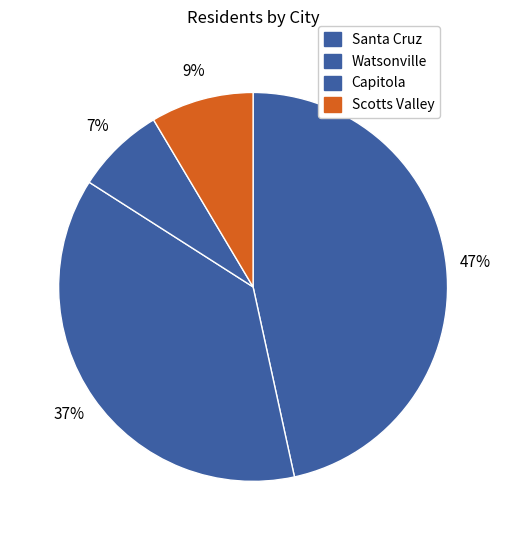

Does Santa Cruz represent more than half of the total?

No